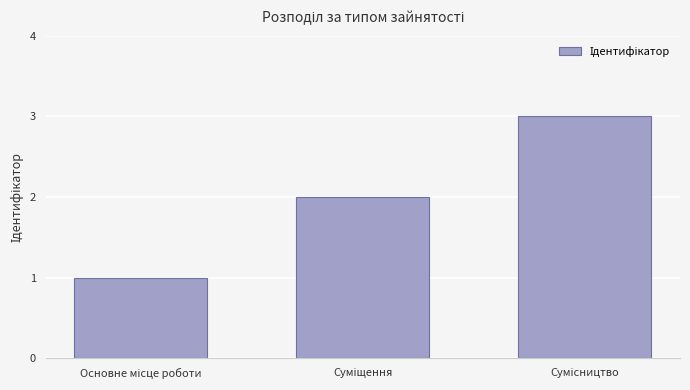

What is the sum of all values?

6